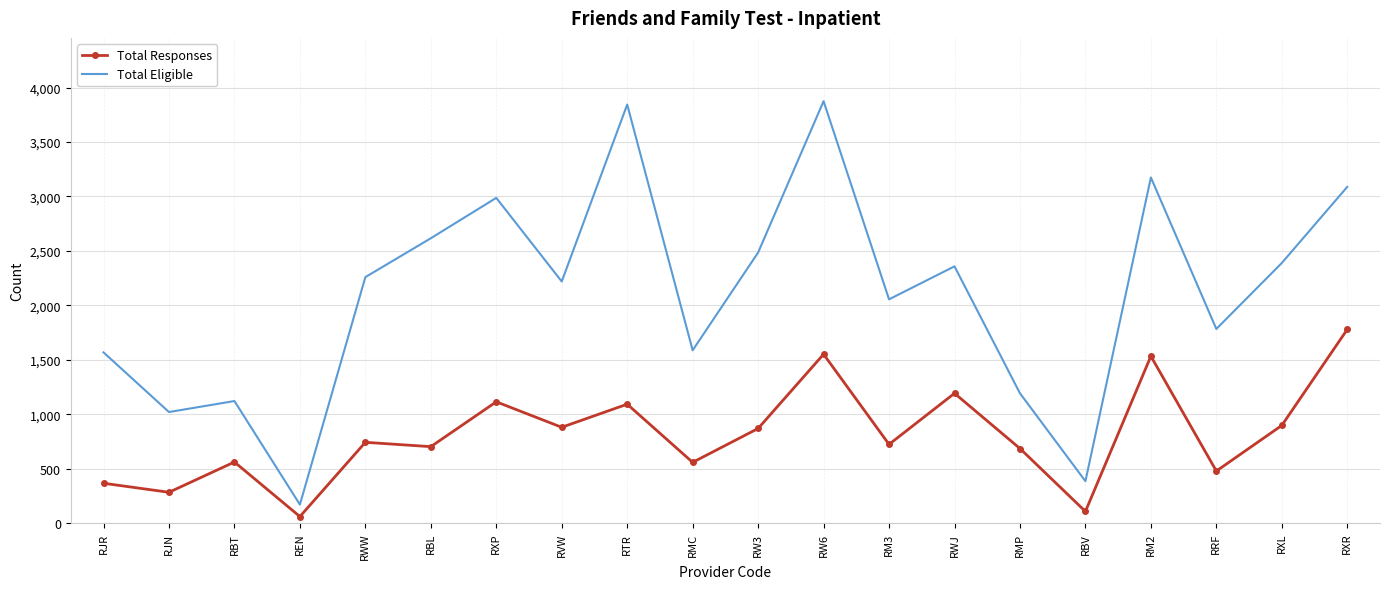

What position from the right is RW3?

10